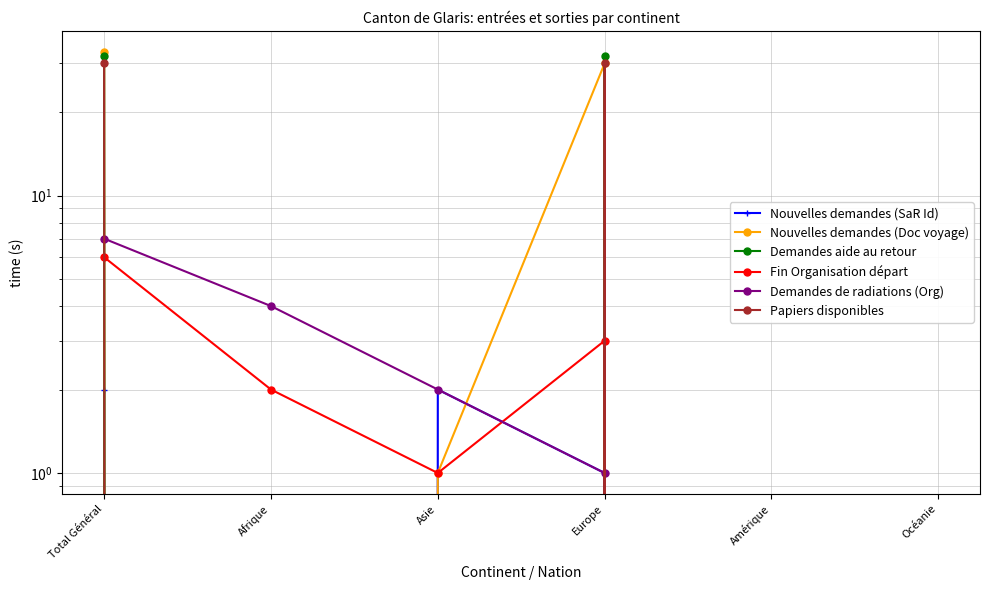

The Demandes aide au retour series shows 7 at Europe. True or false?

False